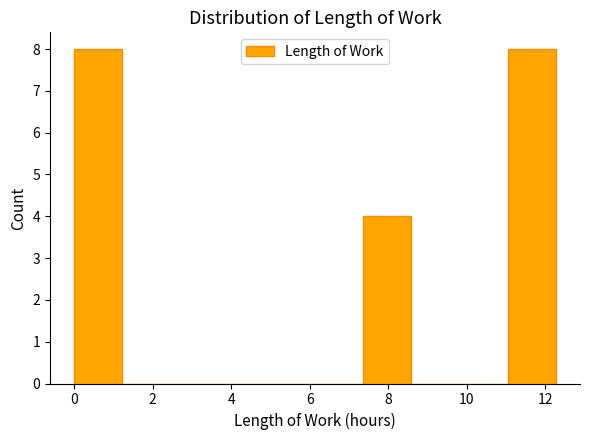

Reading left to right, transcribe this chart: for each bar, give the range it covers on the x-axis and its height. Neither the bar edges nor the heights are printed on the chart, so give them approximately, as read against the axes.

0.0 to 1.2: 8
1.2 to 2.4: 0
2.4 to 3.6: 0
3.6 to 5.0: 0
5.0 to 6.2: 0
6.2 to 7.4: 0
7.4 to 8.6: 4
8.6 to 9.8: 0
9.8 to 11.0: 0
11.0 to 12.2: 8